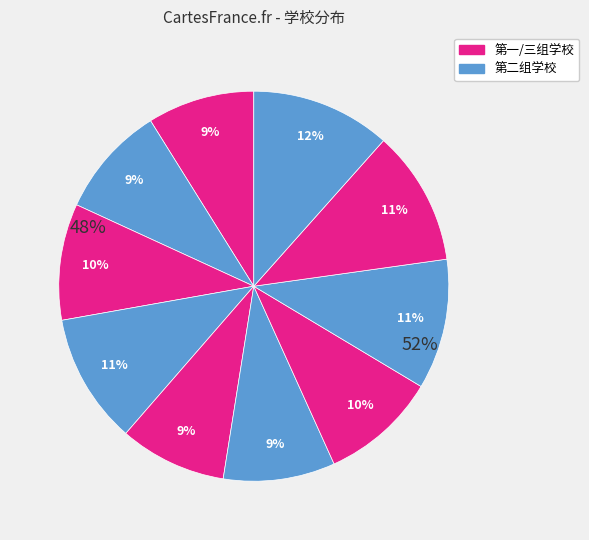

Count the number of slices in the pie.

10